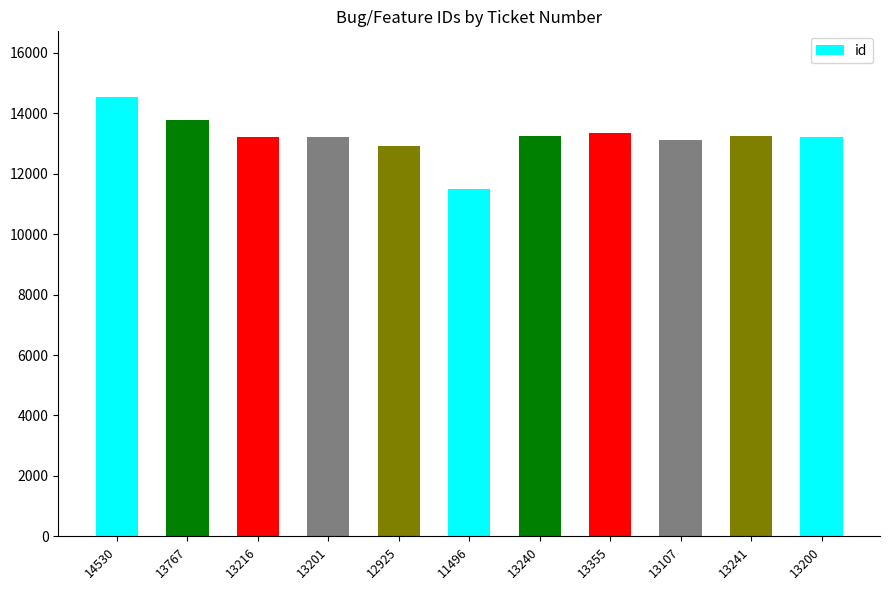

How many data points does each series have?

11